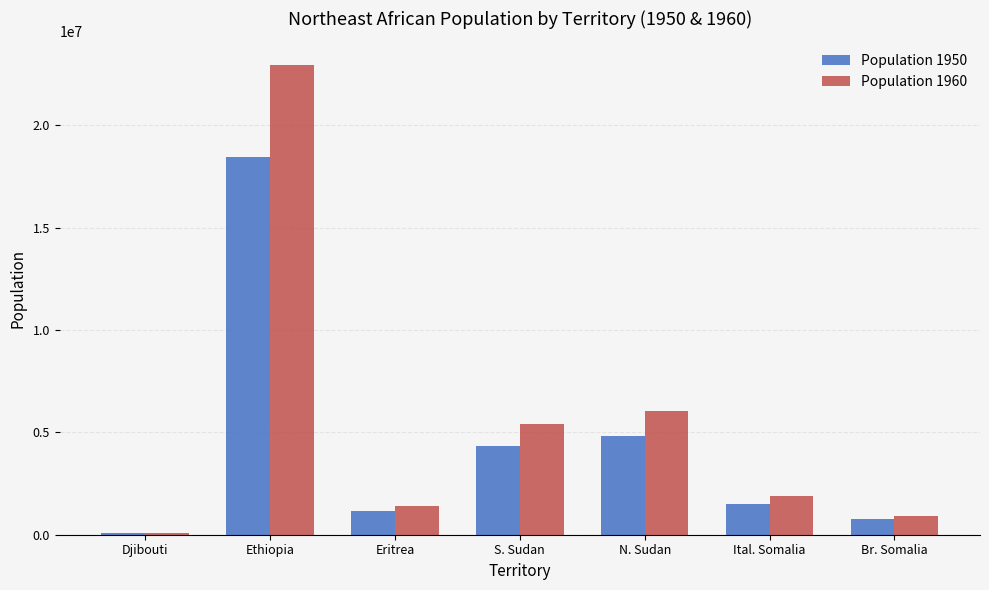

Are the bars horizontal?

No